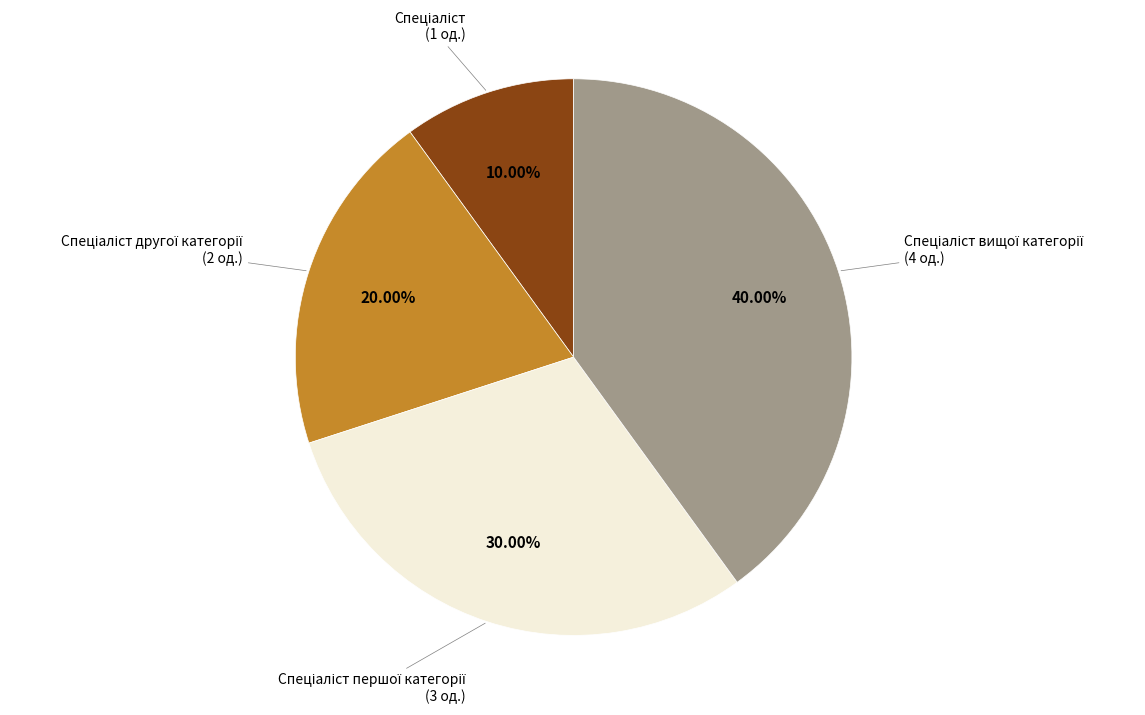

Is there any slice that represents more than half of the pie?

No